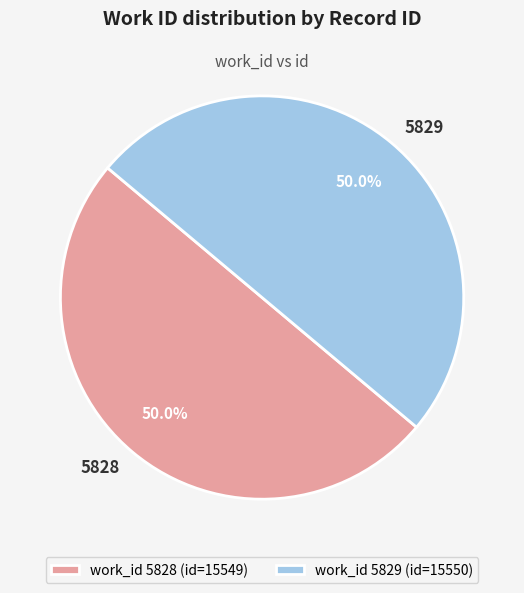

To the nearest percent, what percentage of the pie is 5829?

50%